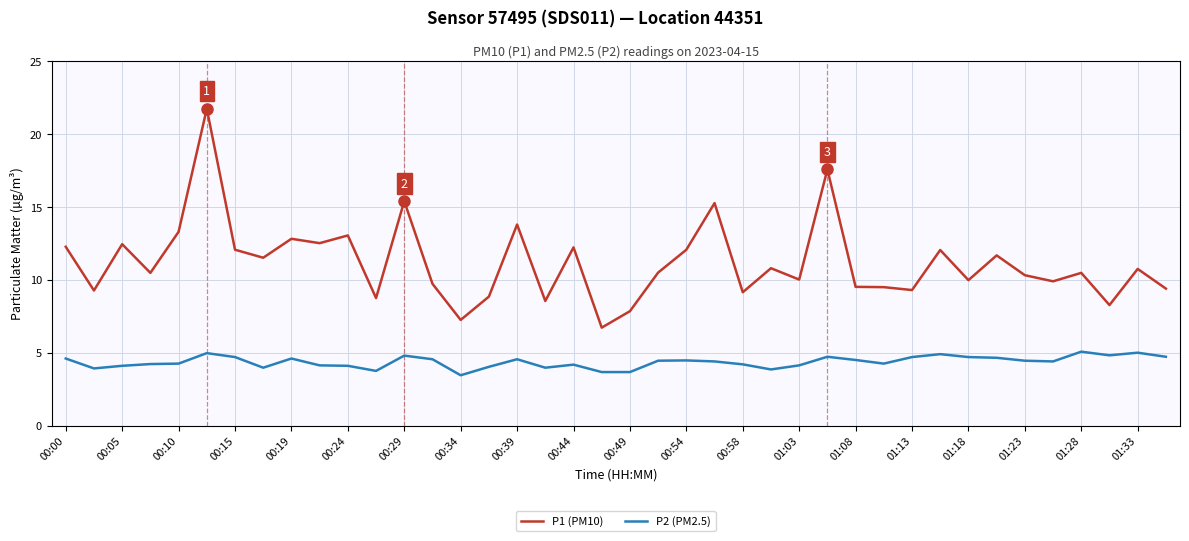

What is the difference between the maximum and minimum values in the P2 (PM2.5) series?

1.6